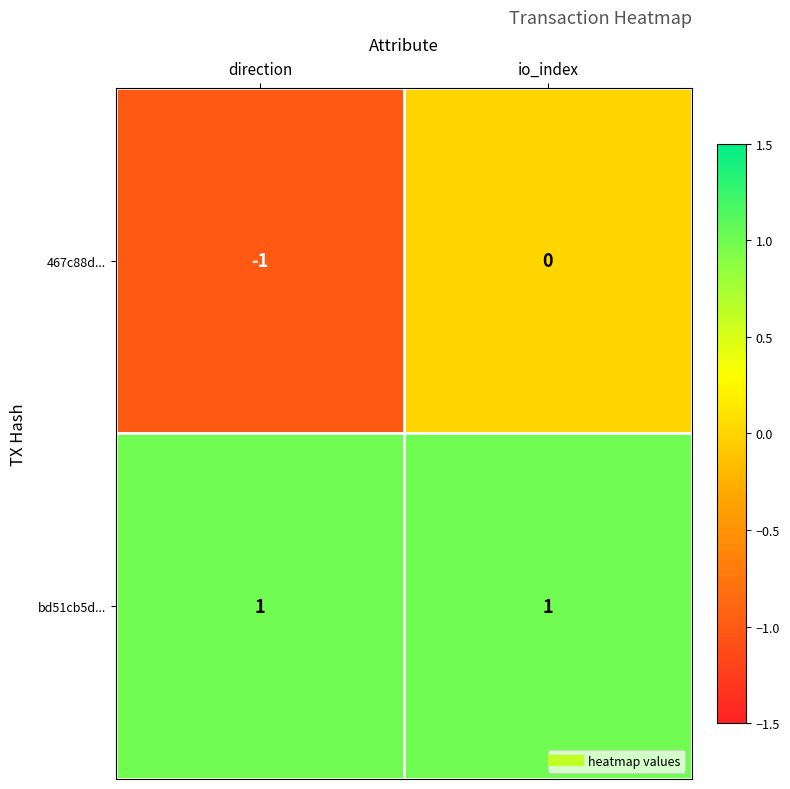

Count the number of categories in the chart.

2